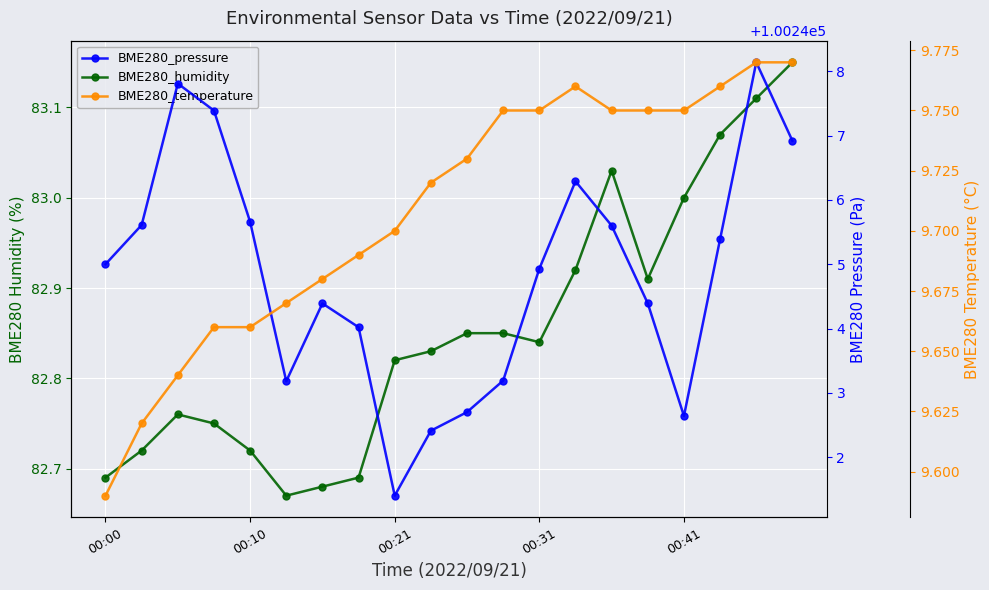

In BME280_temperature, how many points are higher than both neighbors (excluding endpoints)?

1